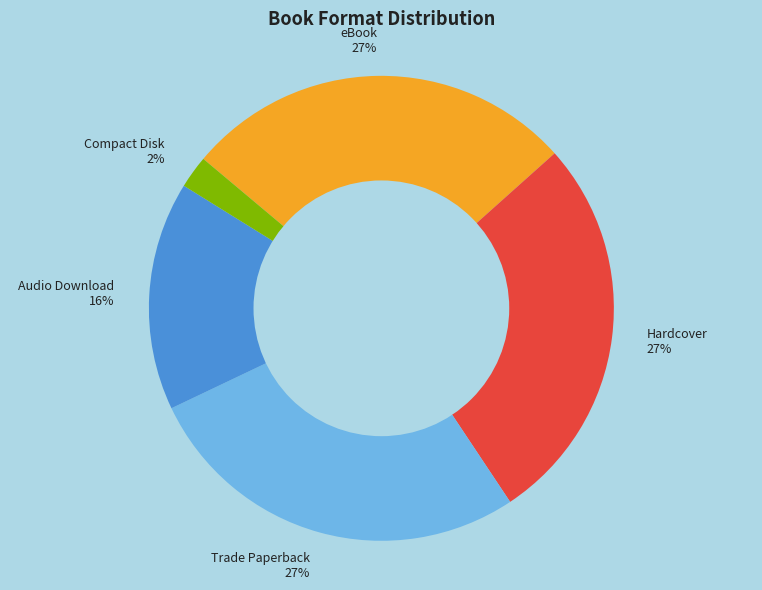

Between eBook and Audio Download, which is larger?

eBook